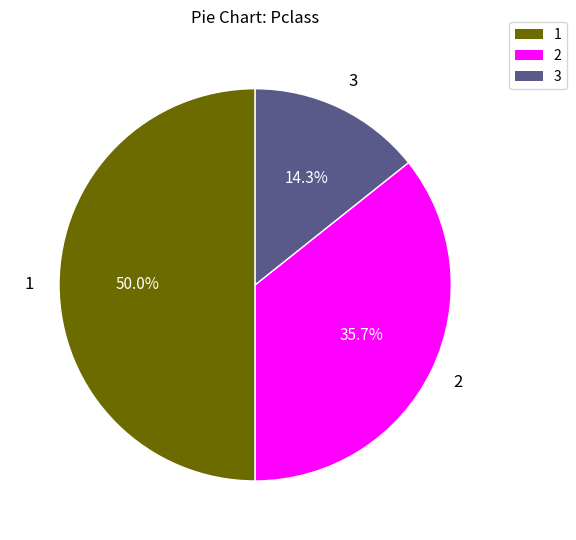

What percentage is NOT represented by 2?

64.3%